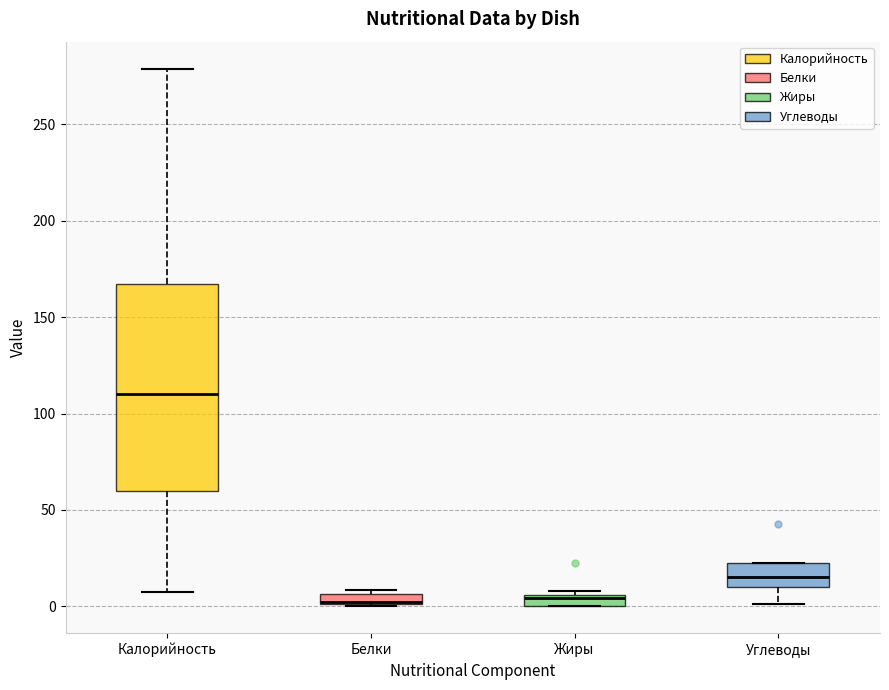

Comparing the boxes themselves (not the whiskers), which one is the tallest?

Калорийность